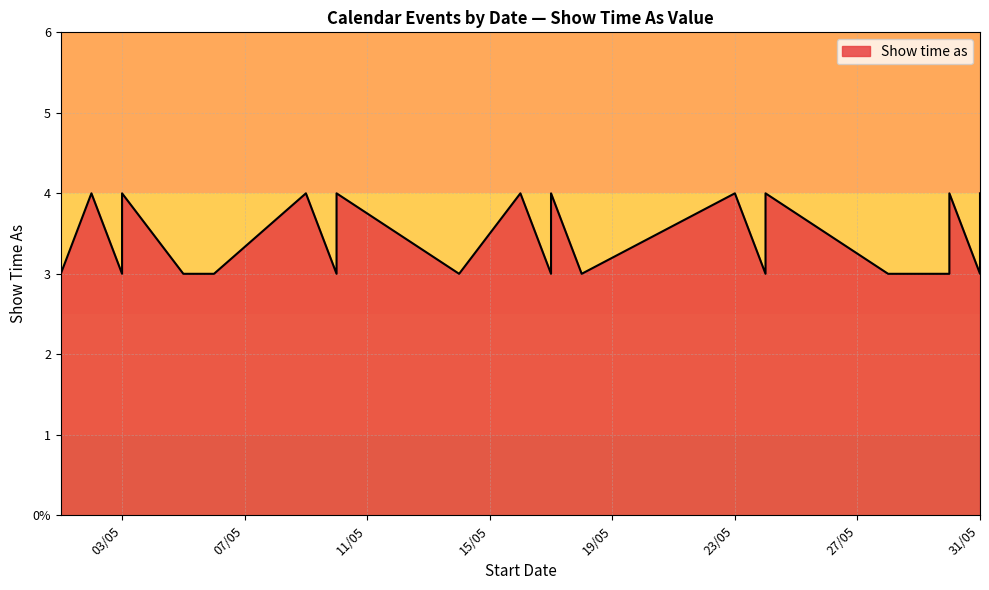

At which category does the data reach its first local valley?

03/05